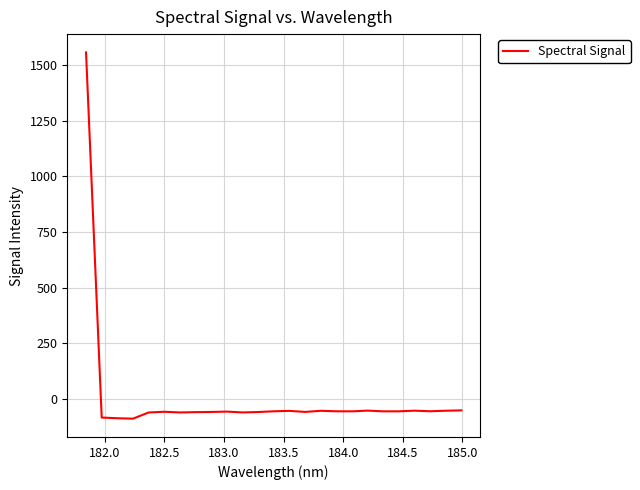

What is the difference between the maximum and minimum values?

1647.6